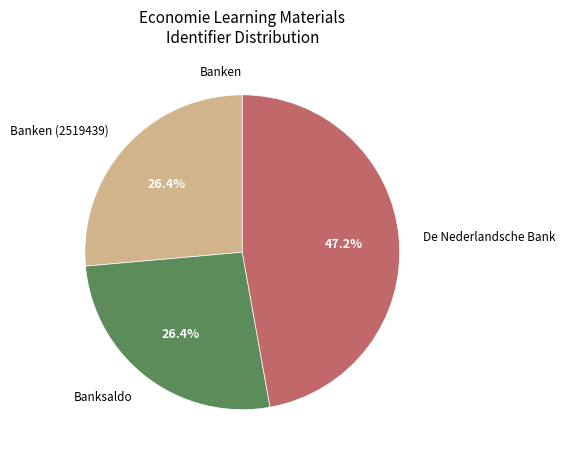

Is there any slice that represents more than half of the pie?

No